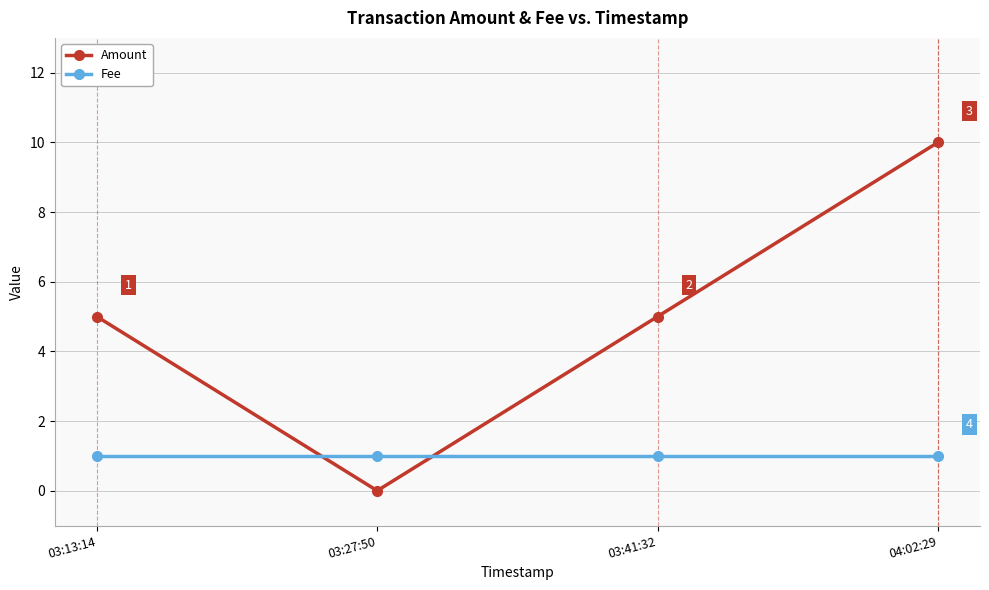

What position from the right is 03:13:14?

4